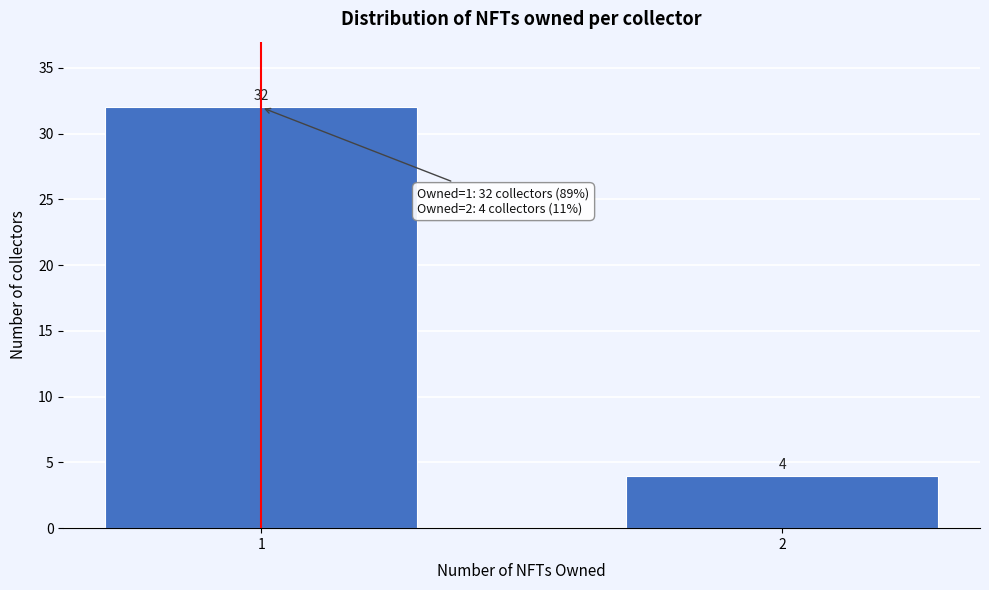

Reading left to right, transcribe all the data shown in this chart.

1=32	2=4